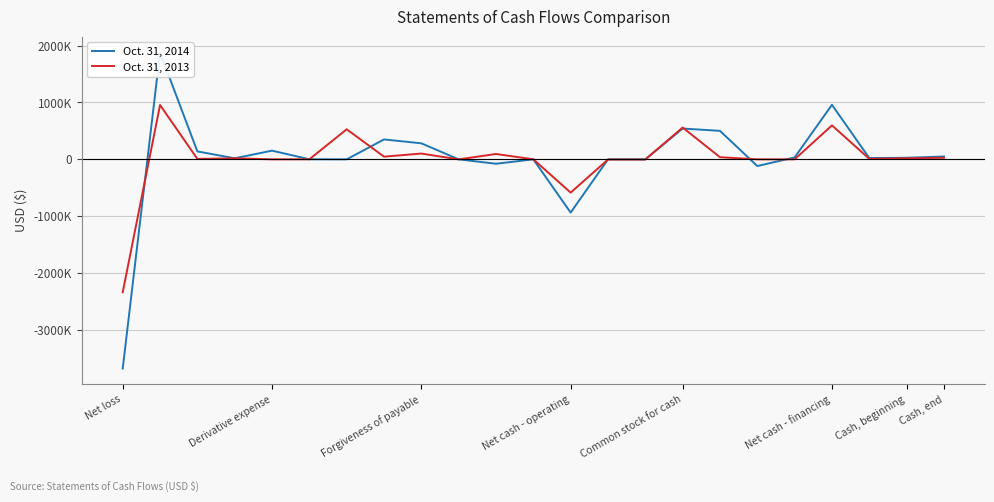

In Oct. 31, 2014, how many points are lower than both neighbors (excluding endpoints)?

6